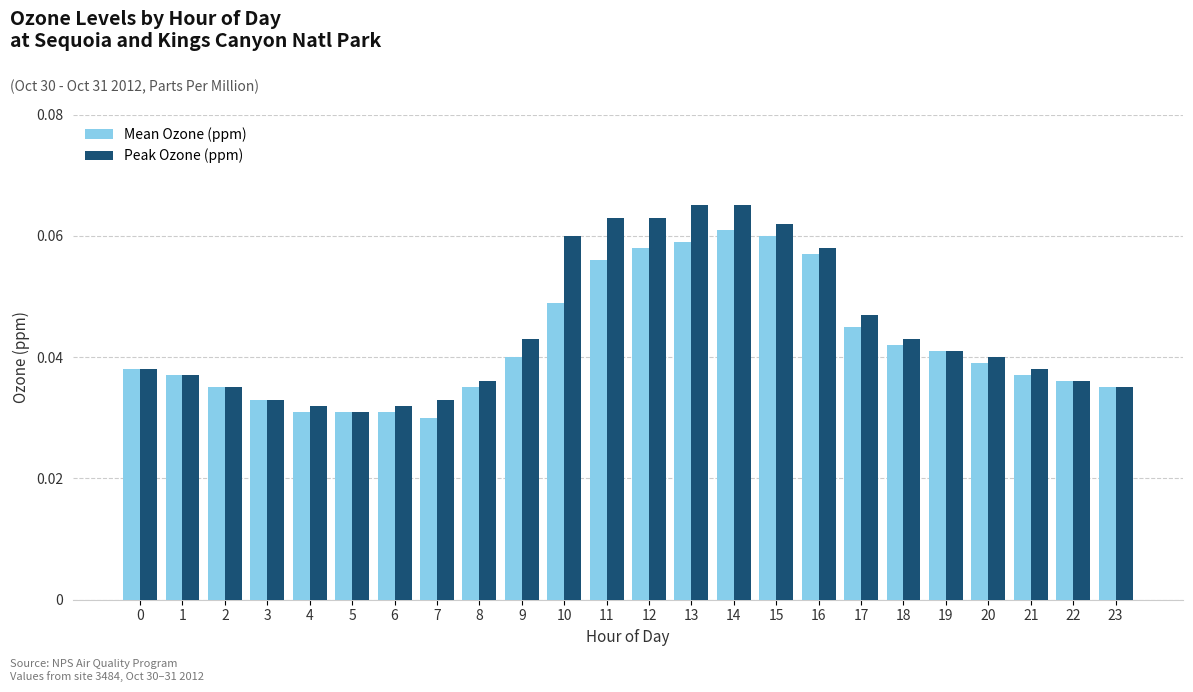

Between 13 and 16, which series saw the biggest shift?

Peak Ozone (ppm)